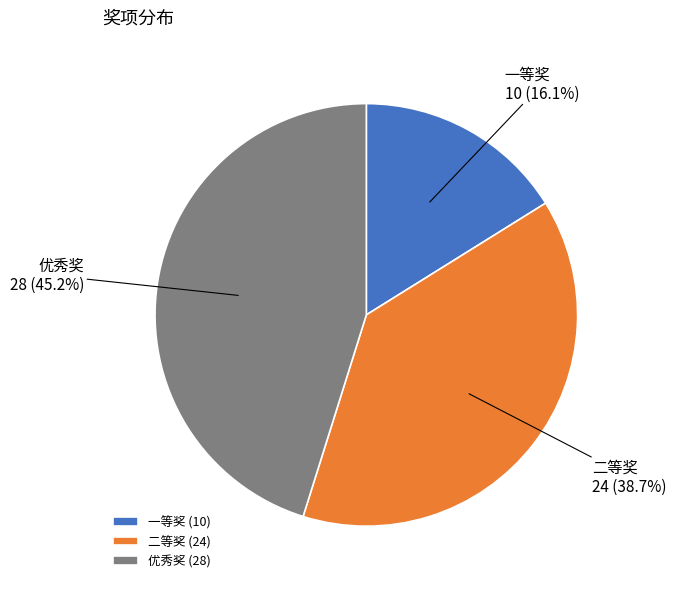

Approximately how many times larger is the value at 优秀奖 compared to 二等奖?

1.2